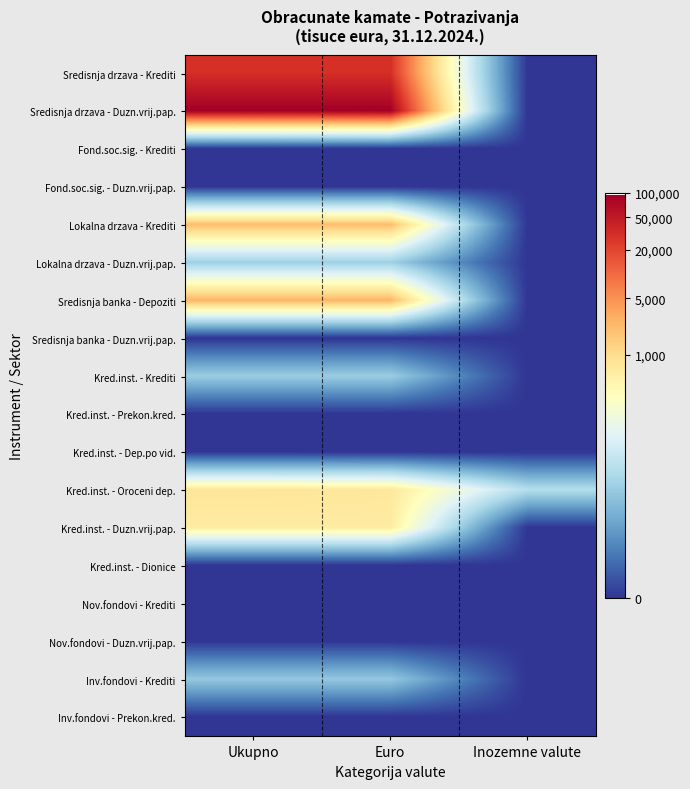

At how many categories does at least one series exceed 8?

2